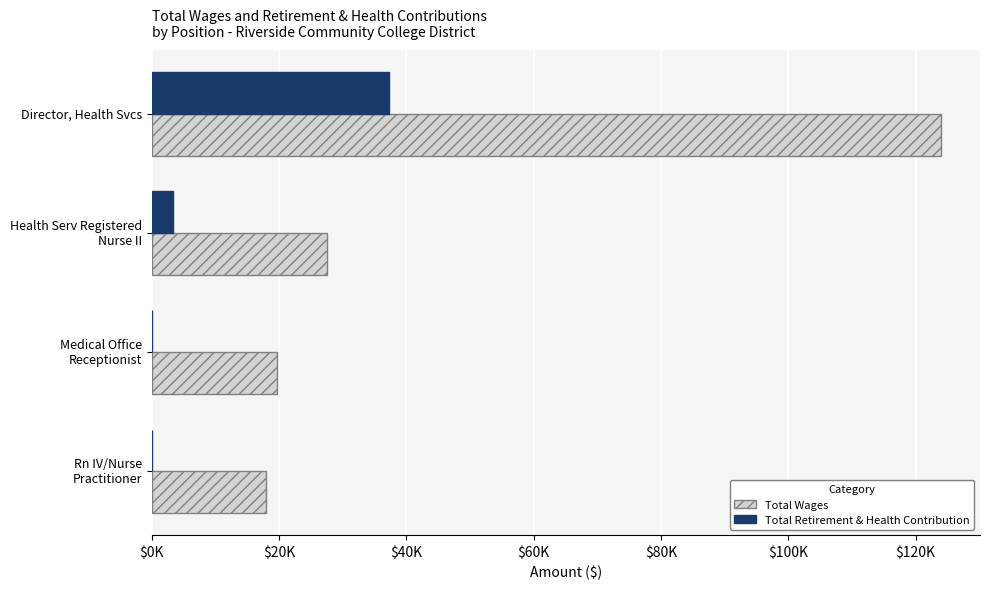

What are all the series names shown in the legend?

Total Wages, Total Retirement & Health Contribution